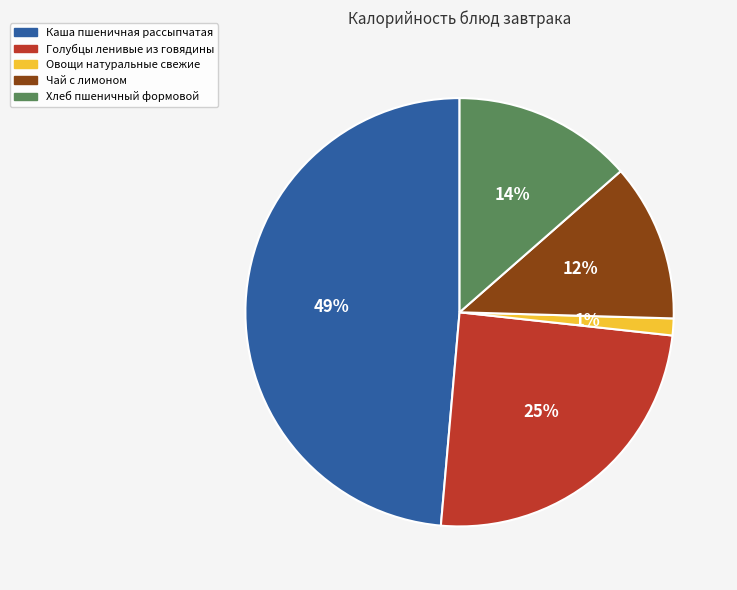

Is the sum of Овощи натуральные свежие and Чай с лимоном greater than half?

No